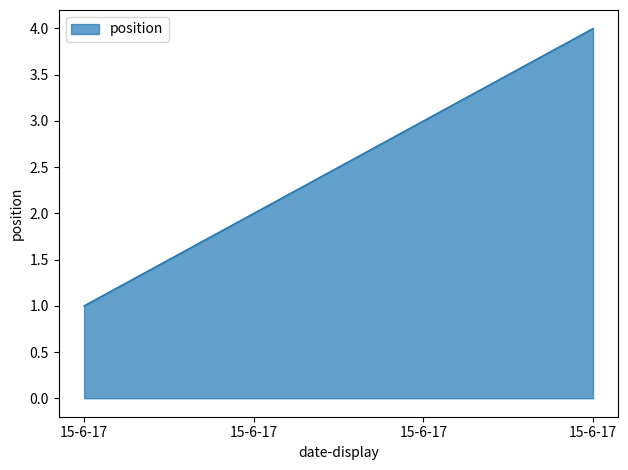

How many categories are shown in the chart?

4